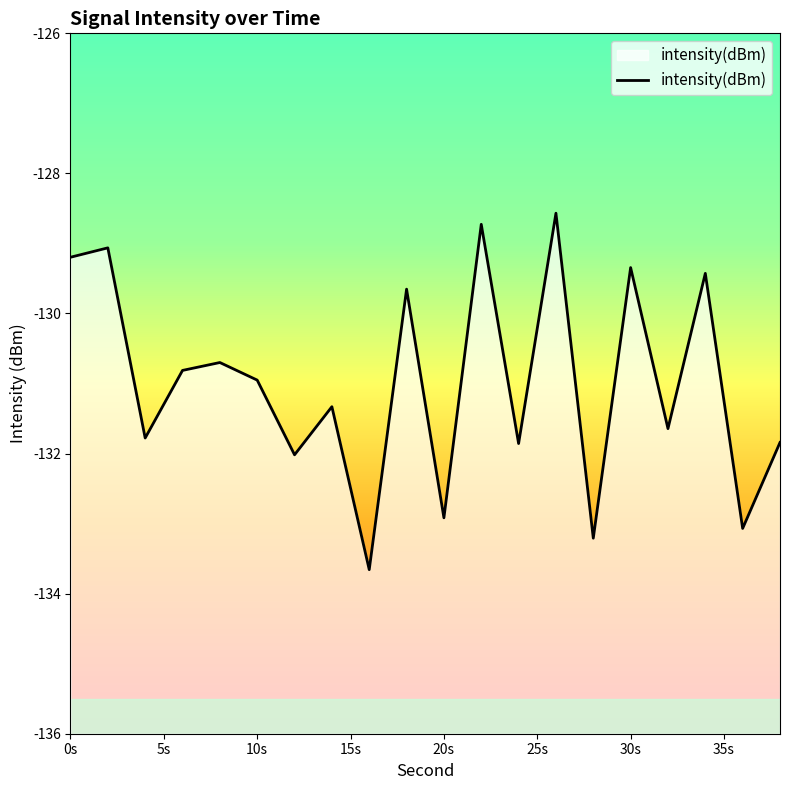

What is the difference between the second highest and second lowest values?

4.5